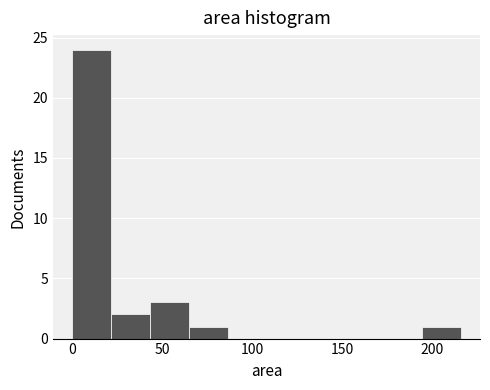

Reading left to right, list every bar in this chart as the range it spans on the x-axis followed by its height. Neither the bar edges nor the heights are printed on the chart, so give them approximately, as read against the axes.

0 to 20: 24
20 to 45: 2
45 to 65: 3
65 to 85: 1
85 to 110: 0
110 to 130: 0
130 to 150: 0
150 to 175: 0
175 to 195: 0
195 to 215: 1